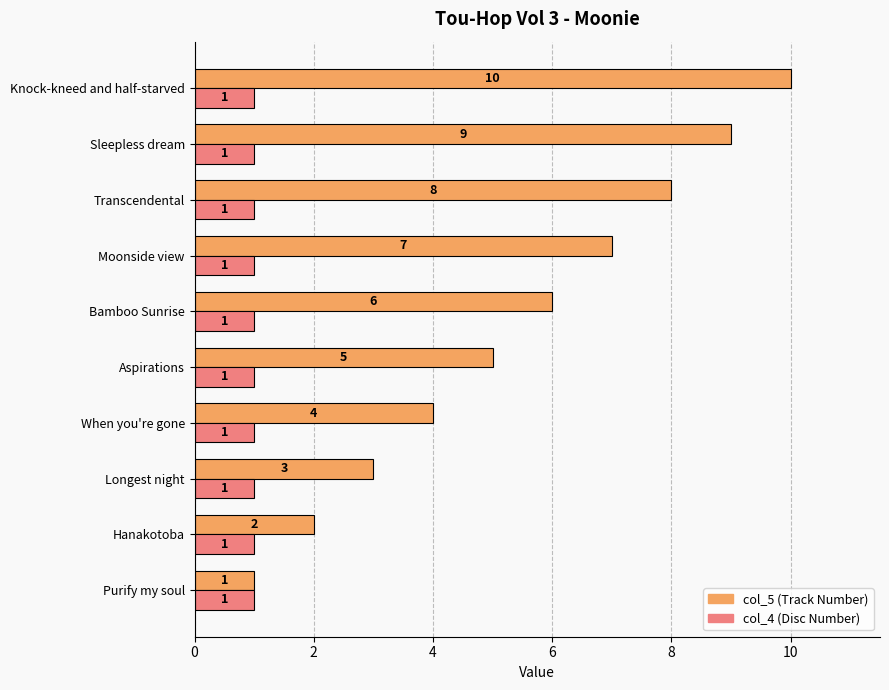

At which category does the chart reach its peak across all series?

Knock-kneed and half-starved